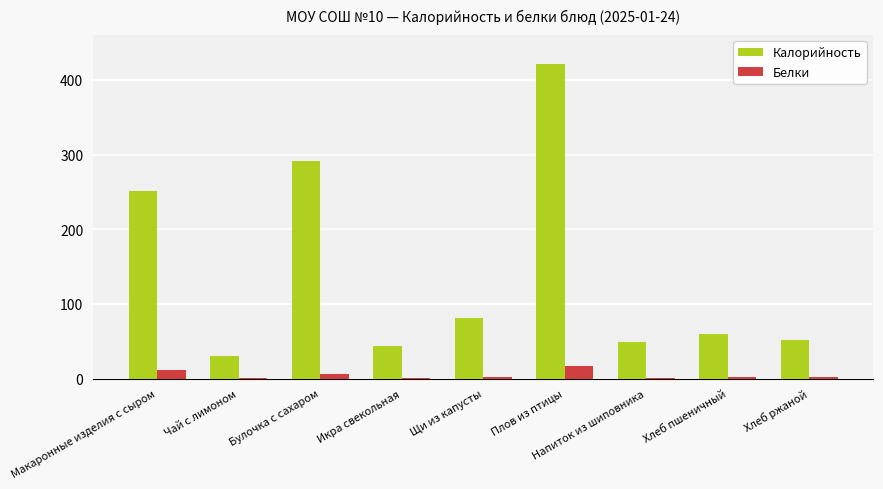

What is the approximate value of Белки at Хлеб пшеничный?

2.0